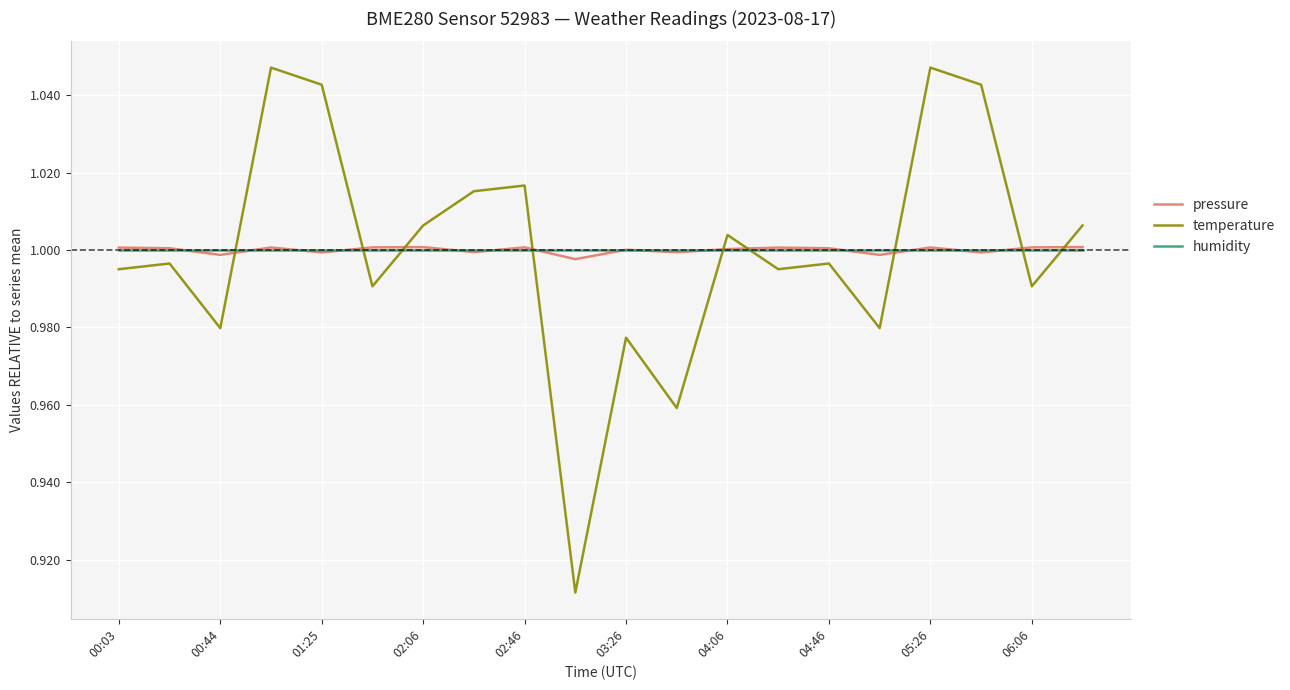

Which series has the largest range (max minus min)?

temperature